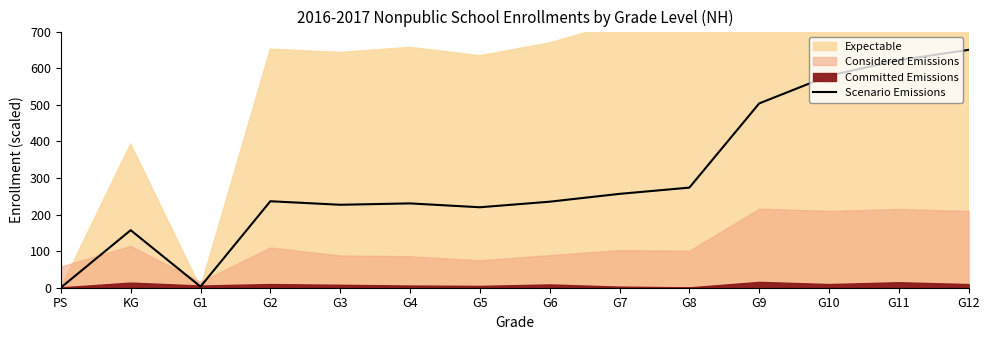

Which label corresponds to the smallest value in the chart?

PS